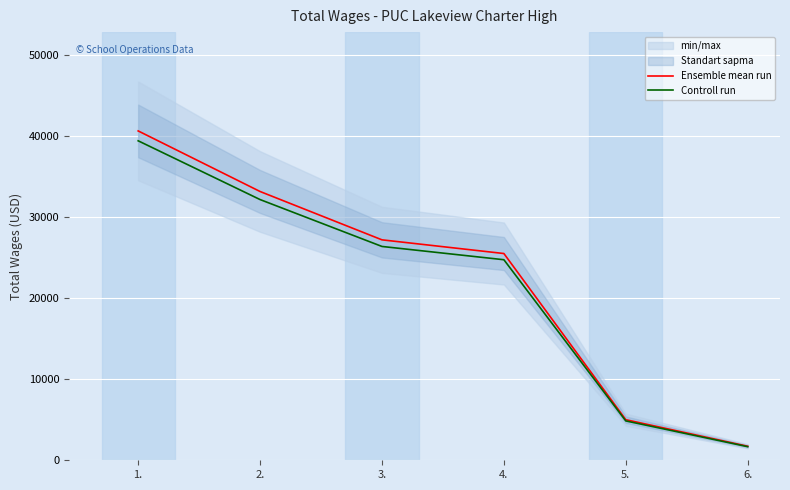

True or false: Ensemble mean run and Controll run cross at least once.

False